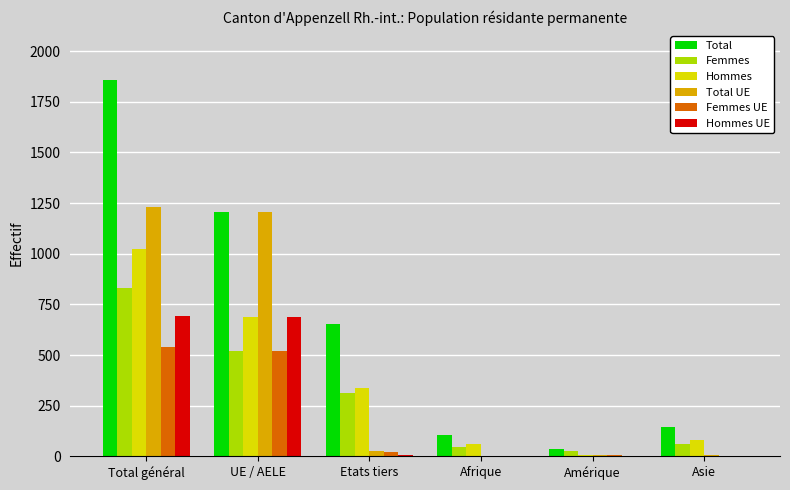

Which series has the largest total across all categories?

Total